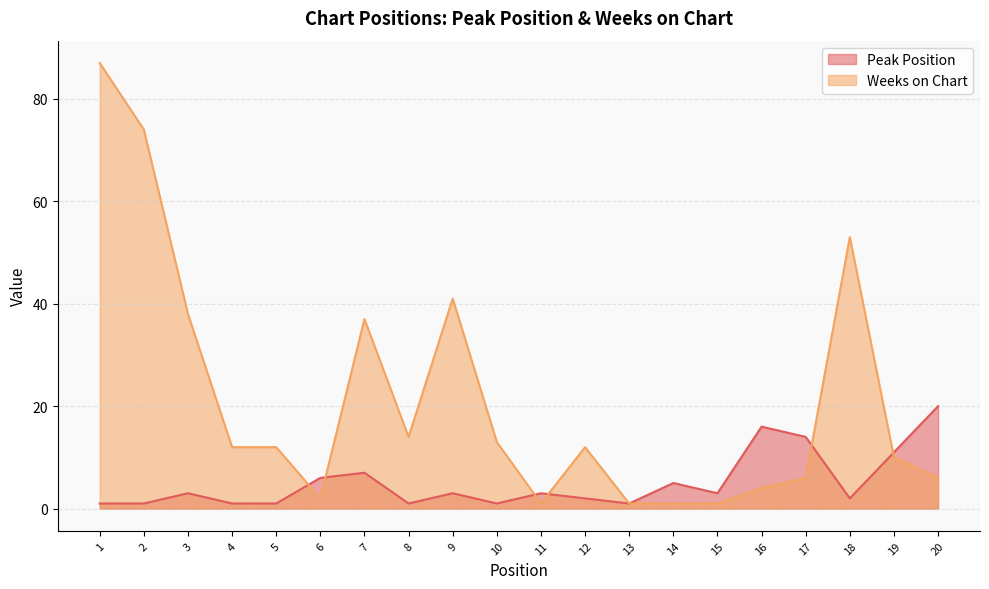

Which series changed the most between 13 and 15?

Peak Position